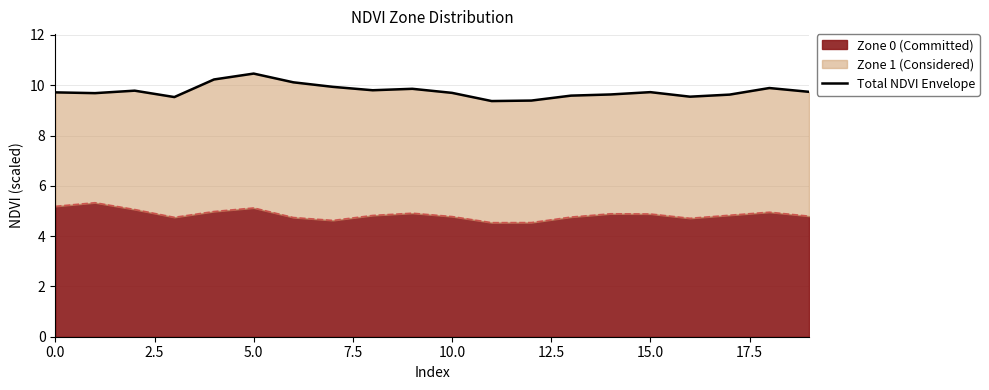

What is the highest value of the Zone 0 (Committed) series?

5.3